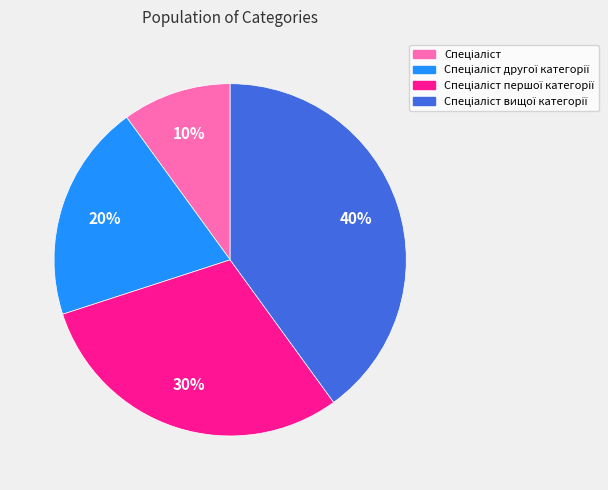

To the nearest percent, what is the average slice percentage?

25%